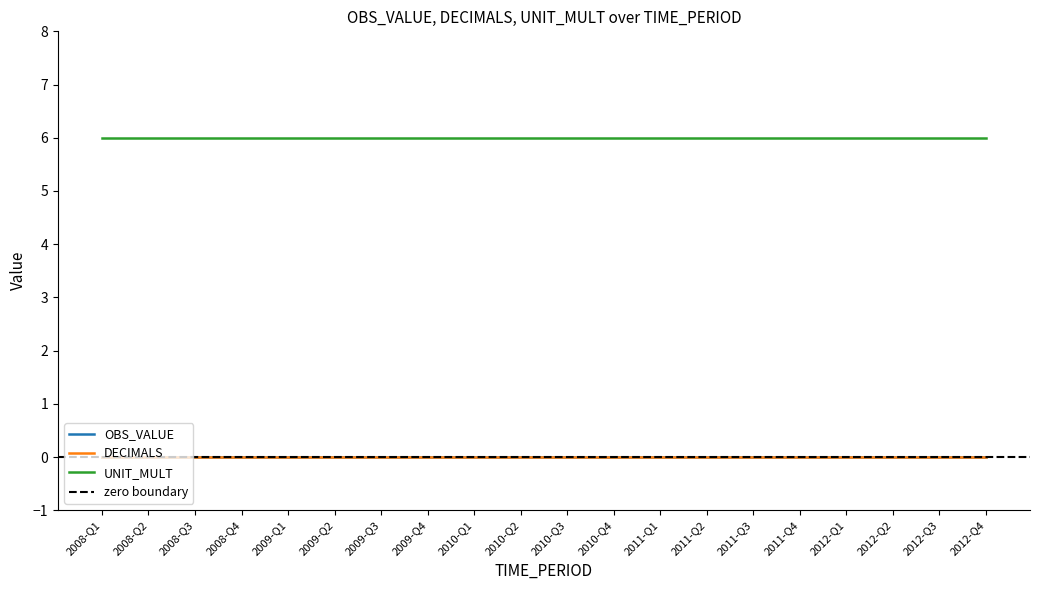

What are all the series names shown in the legend?

OBS_VALUE, DECIMALS, UNIT_MULT